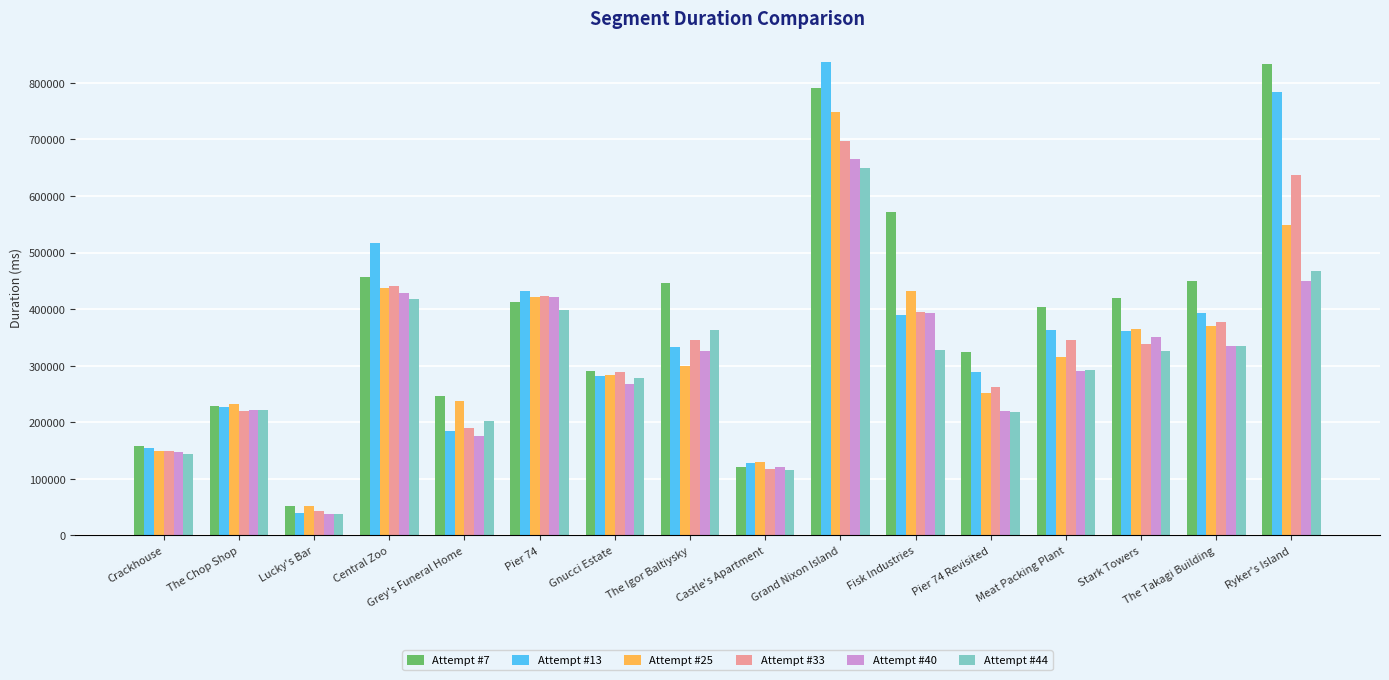

What is the value of the Attempt #13 bar at the 2nd from the left?

227091